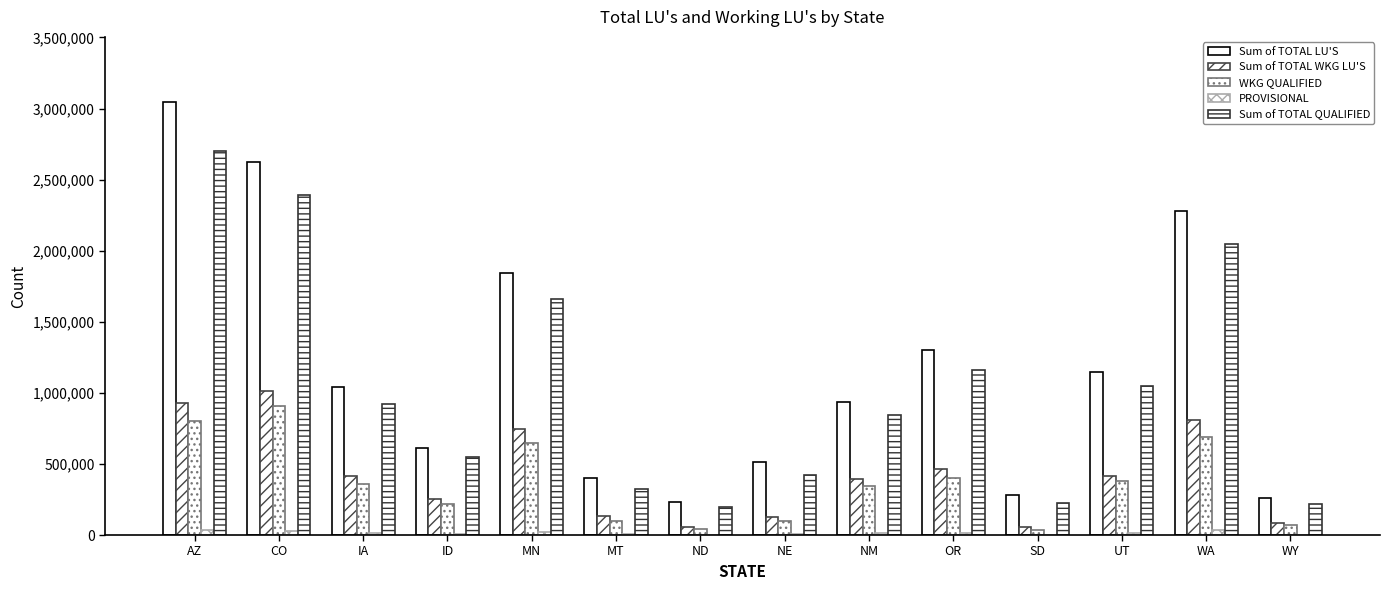

Is it true that Sum of TOTAL WKG LU'S equals 57124 at SD?

True